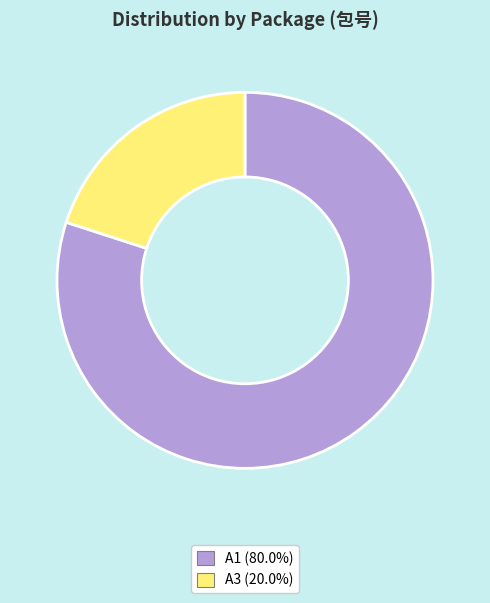

Between A3 and A1, which is larger?

A1